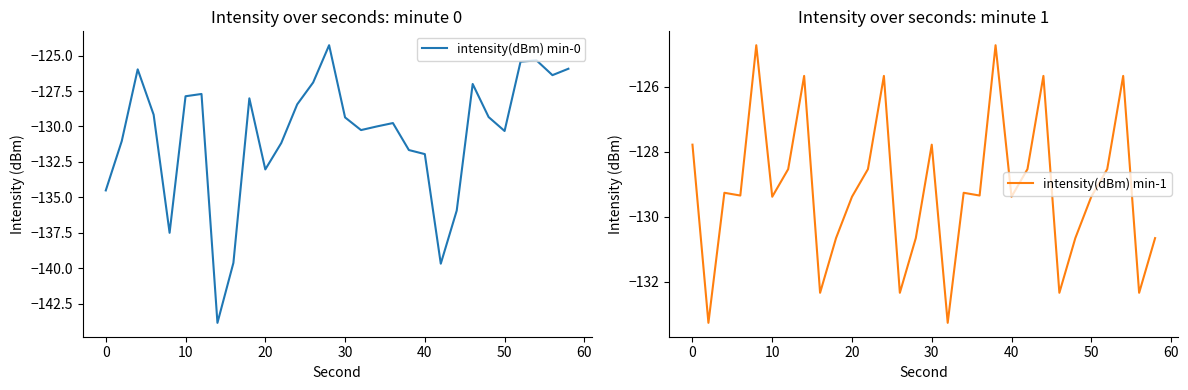

Count the number of categories in the chart.

30